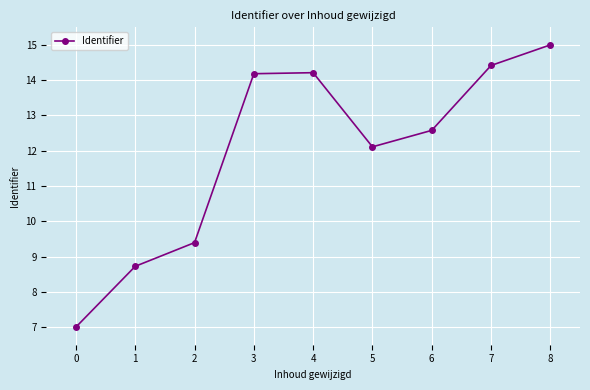

What is the average value?

12.0